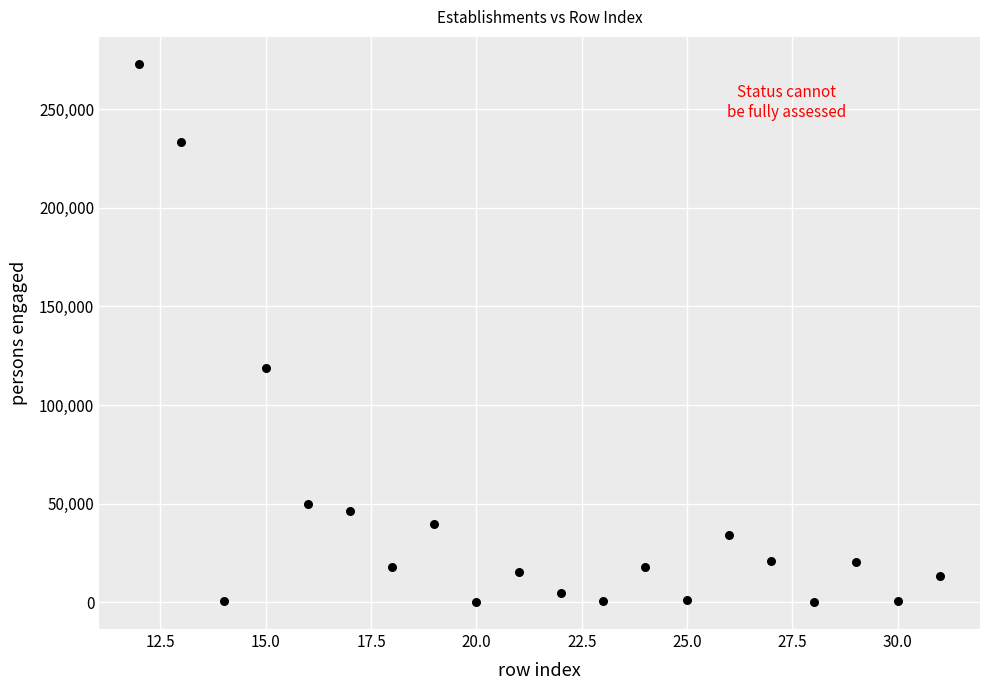

What Y value in the scatter plot is closest to 136520?

118933